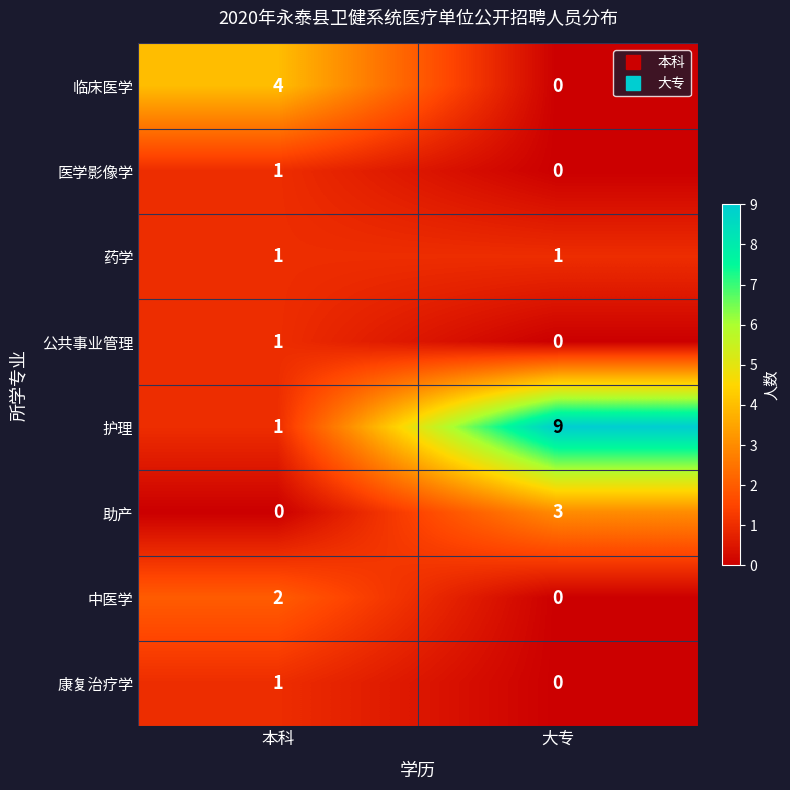

Which series changed the most between 本科 and 大专?

护理